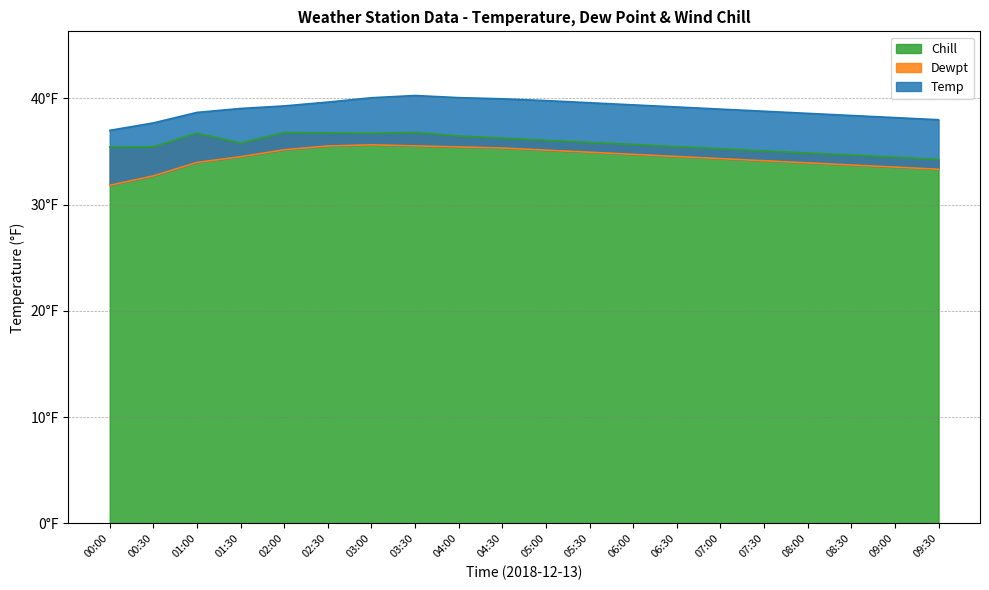

Which has a higher value, 01:00 or 02:00?

02:00